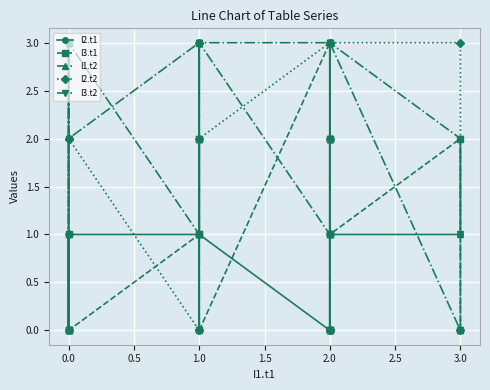

Which series has the largest range (max minus min)?

I2.t1